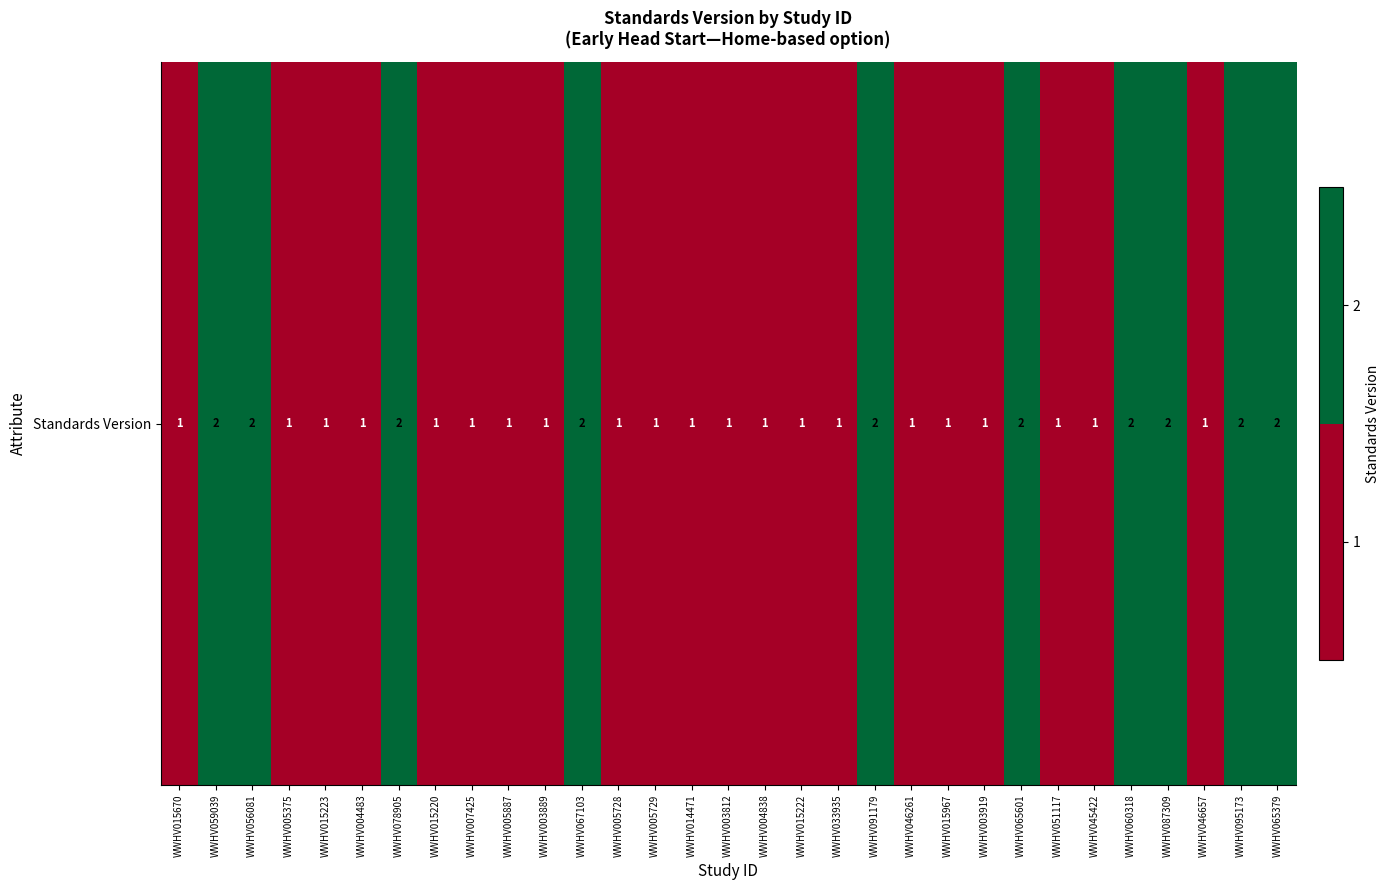

Approximately how many times larger is the value at WWHV005728 compared to WWHV005729?

1.0